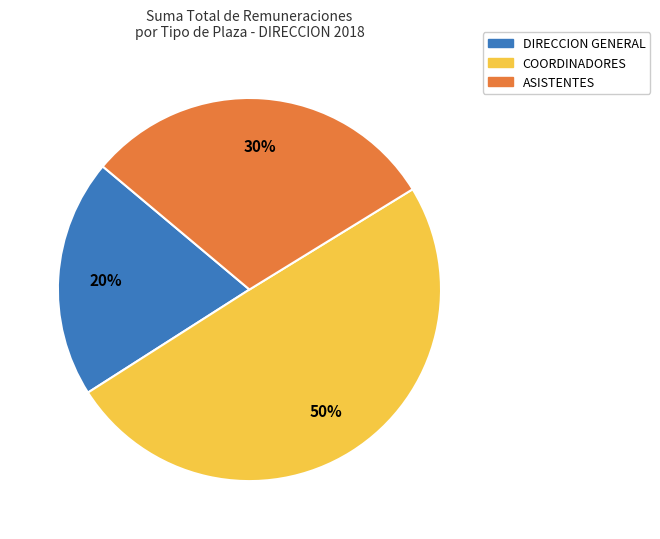

To the nearest percent, what is the difference between the largest and smallest slice percentages?

30%